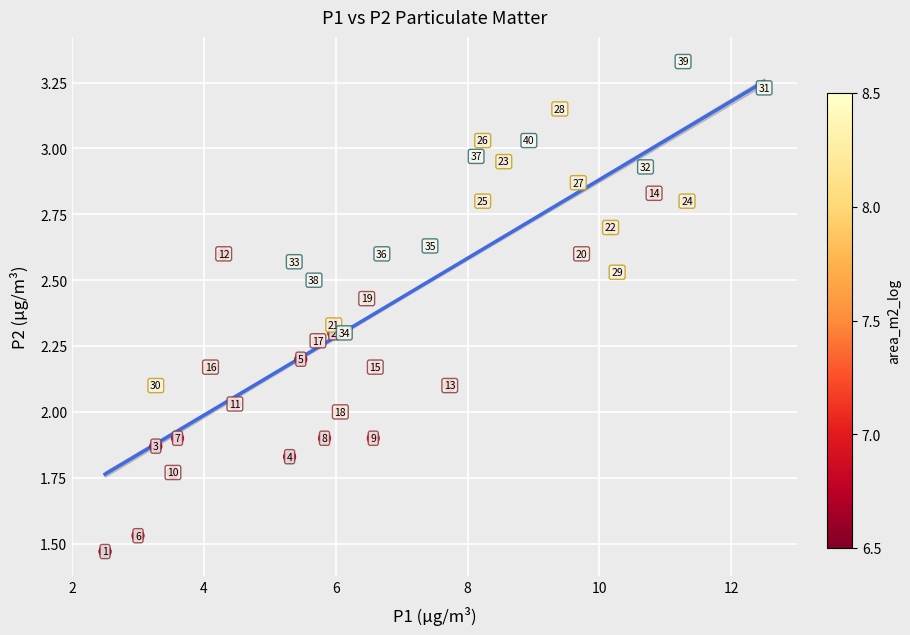

What is the range of X values (max minus min)?

10.0